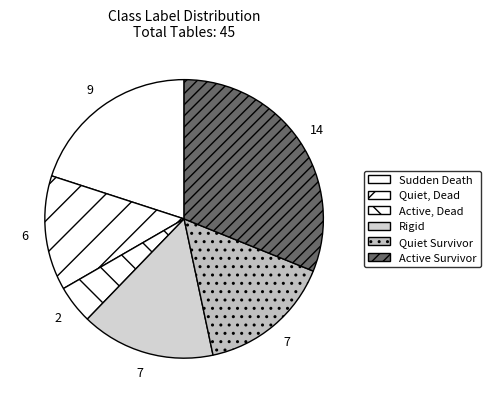

Do Rigid and Active Survivor together represent more than half of the pie?

No